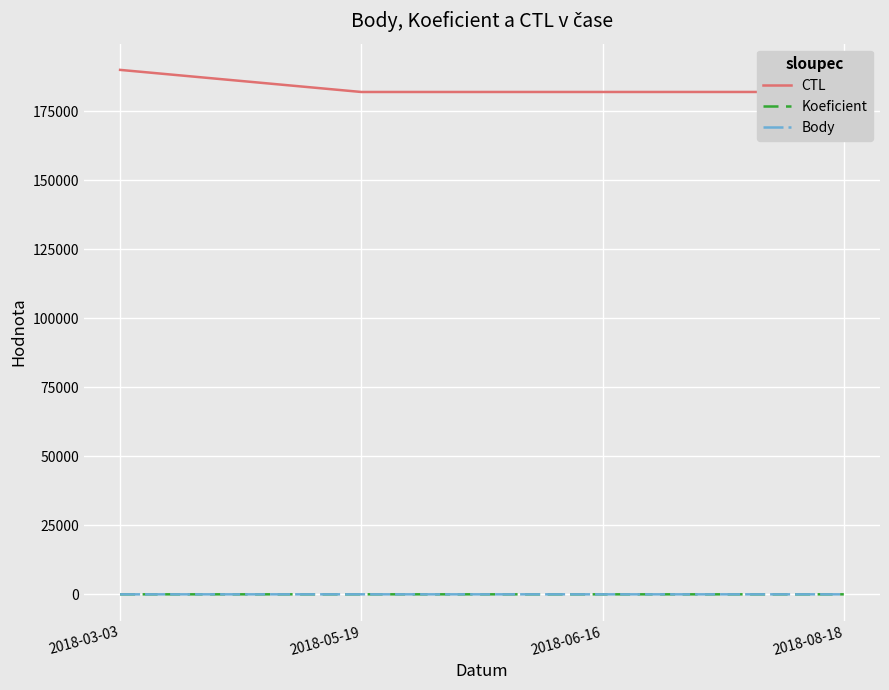

The value of CTL at 2018-06-16 is 265972. True or false?

False